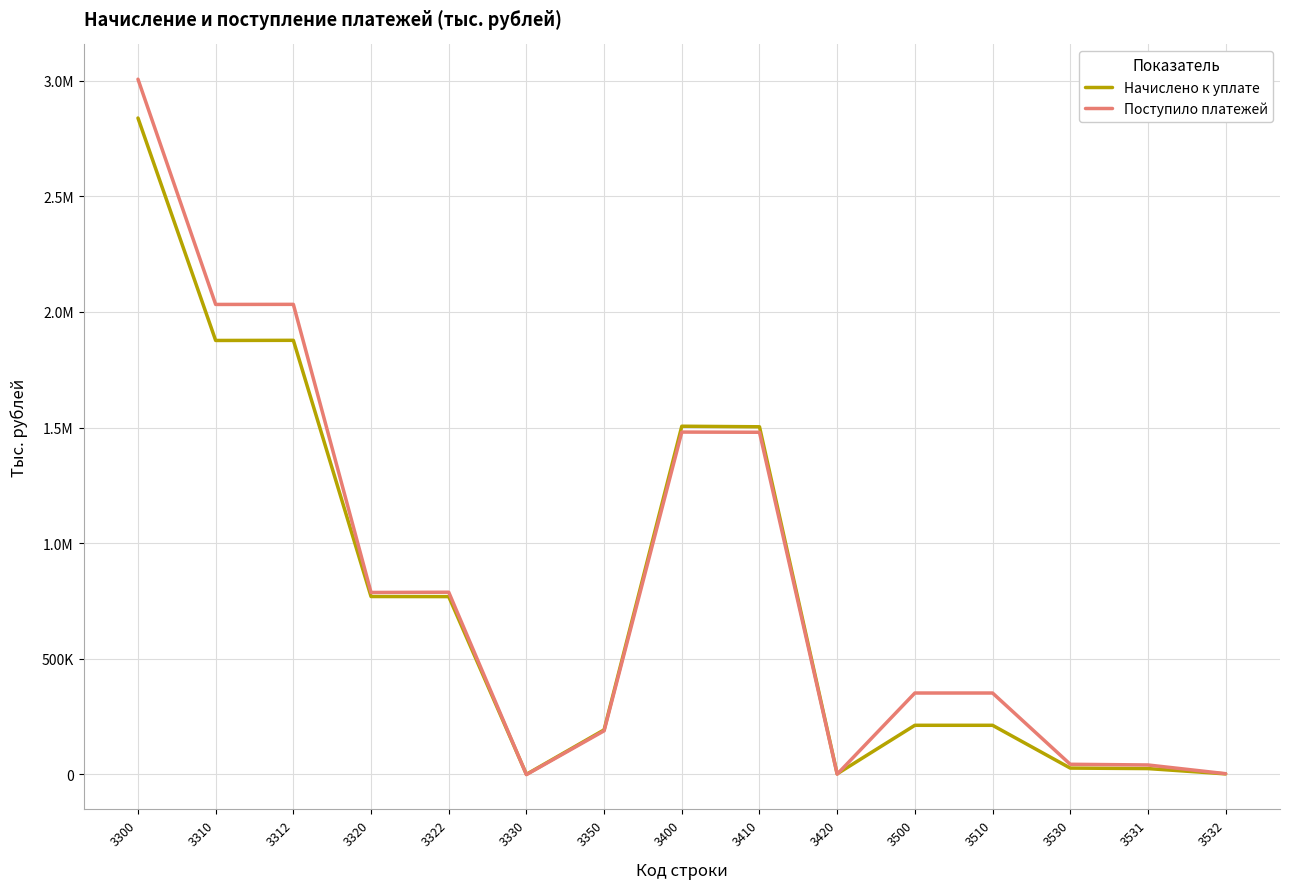

What are all the series names shown in the legend?

Начислено к уплате, Поступило платежей